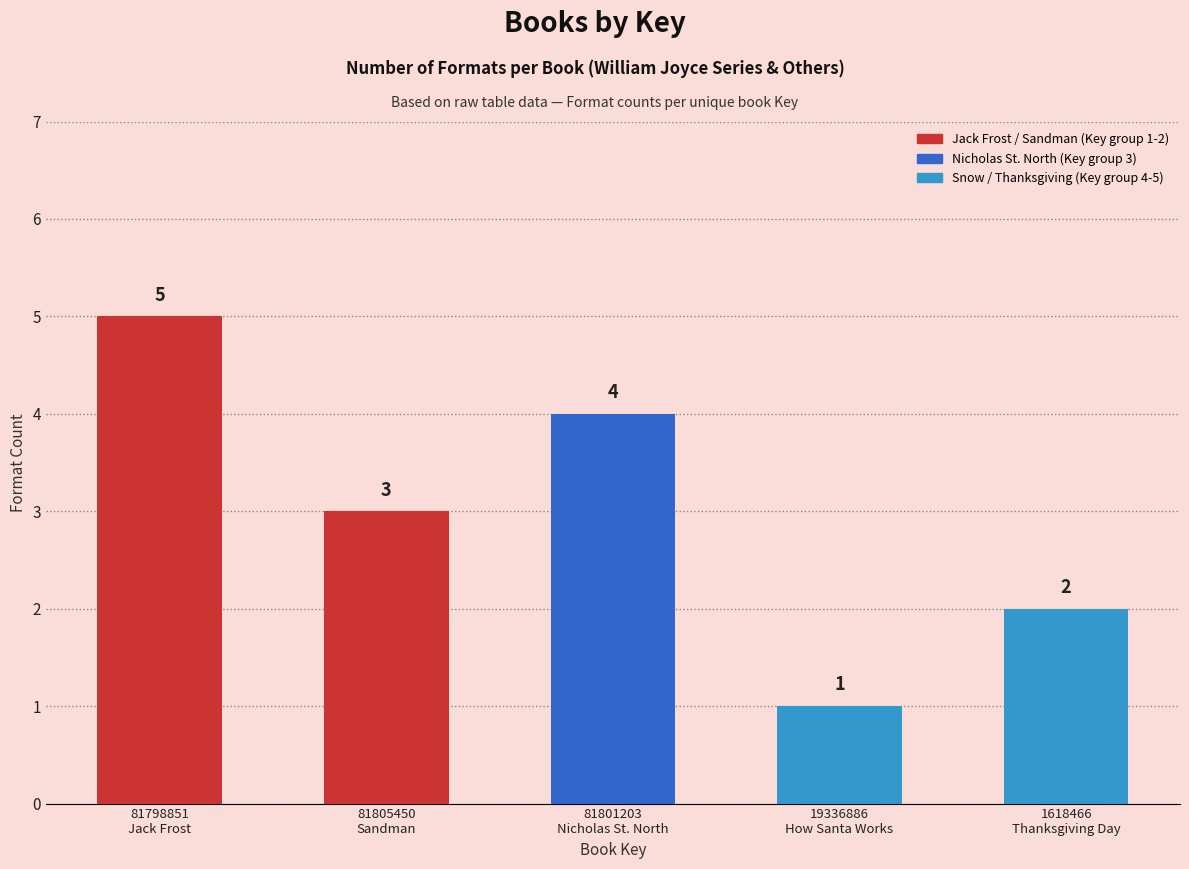

How many categories are shown in the chart?

5